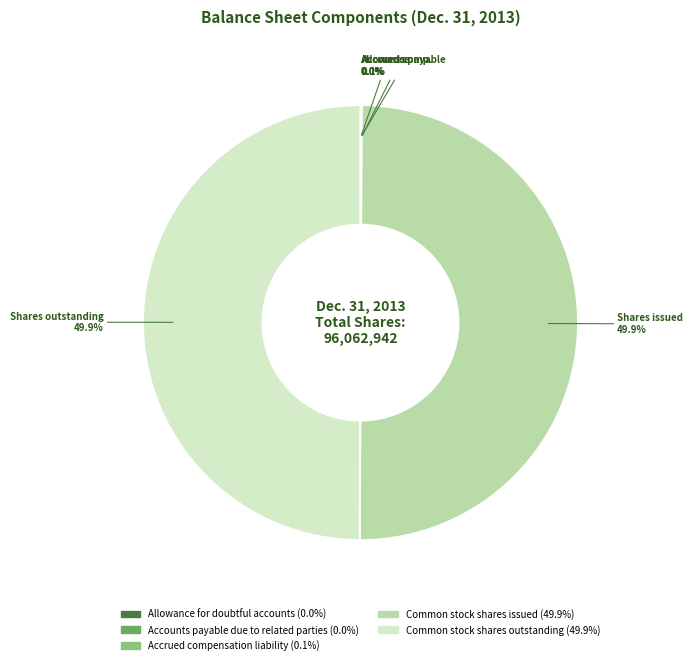

What percentage is NOT represented by Common stock shares outstanding?

50.1%